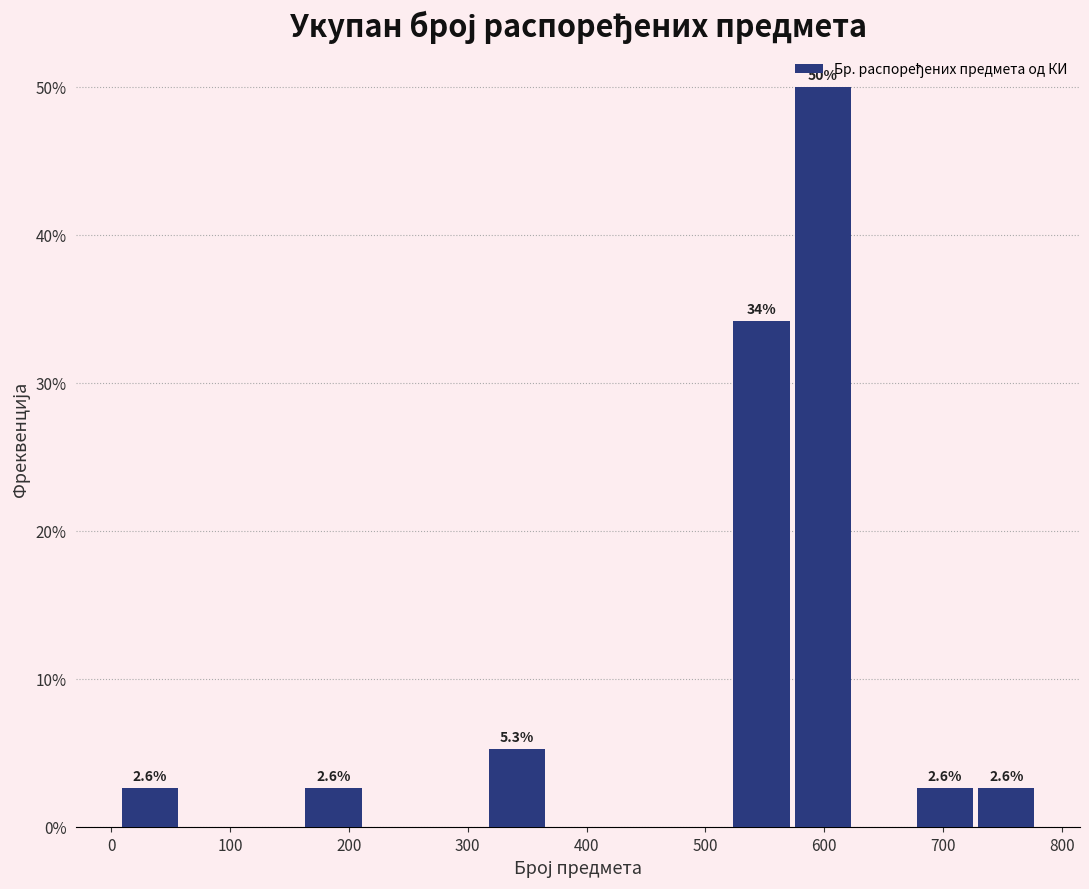

Over which range of the x-axis is the bar tallest?

580 to 630